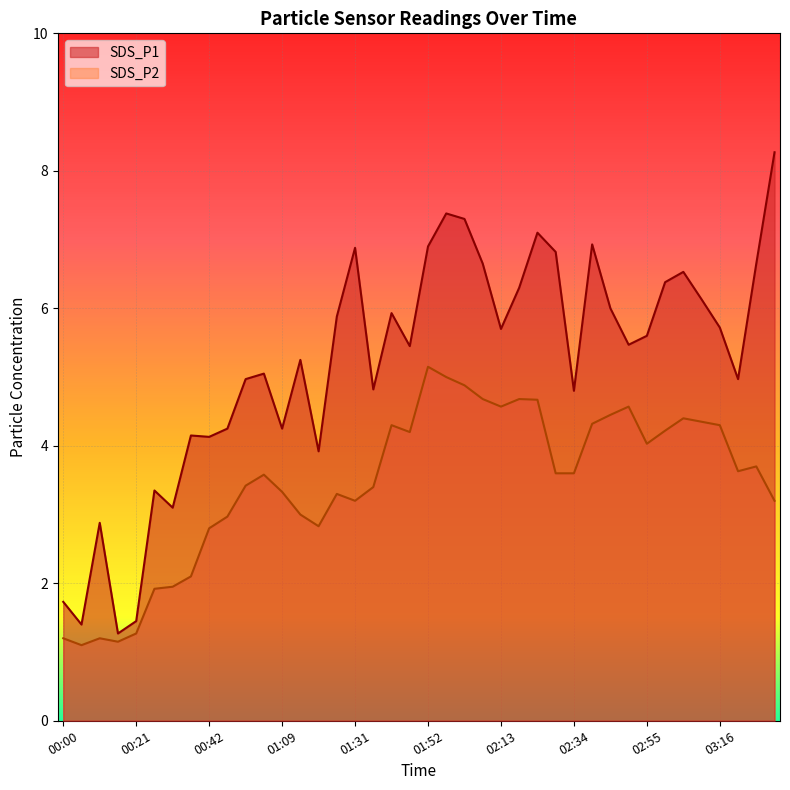

True or false: SDS_P2 and SDS_P1 cross at least once.

False